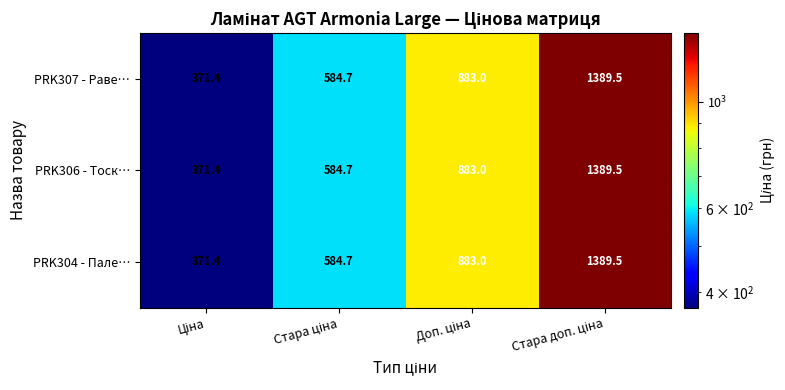

What is the difference between the second highest and second lowest values in the PRK304 - Пале… series?

298.3